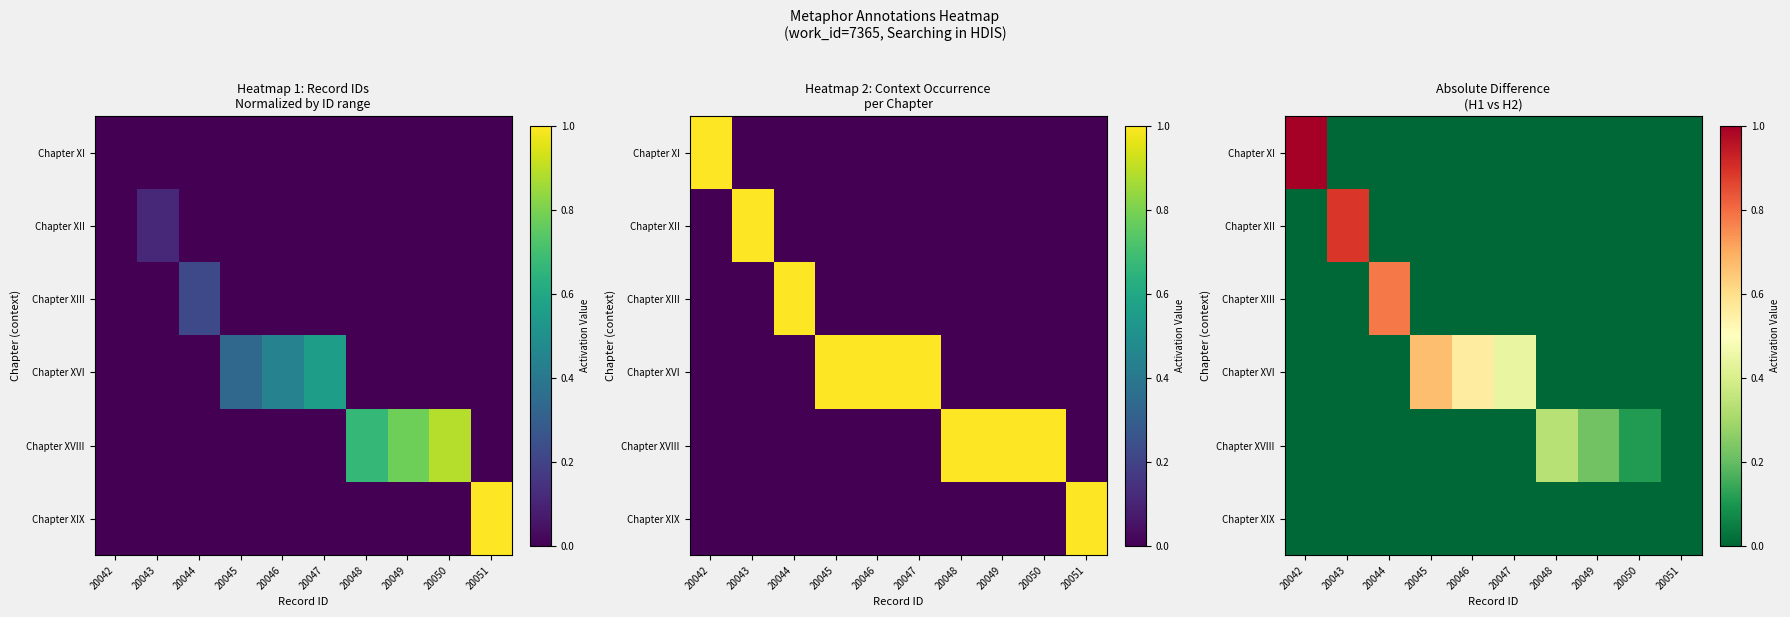

What is the difference between the maximum and minimum values in the Chapter XII series?

0.9